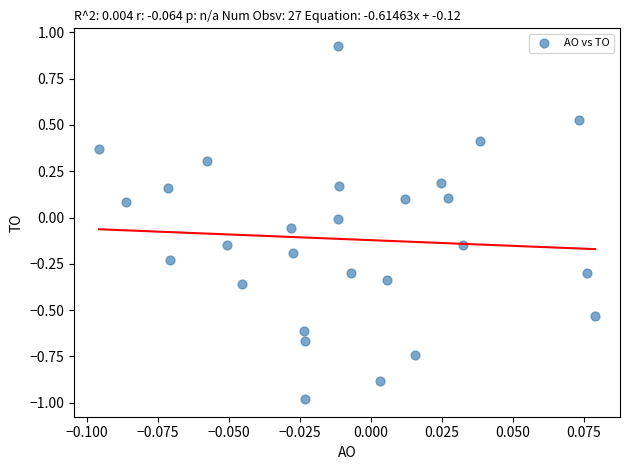

What is the range of Y values (max minus min)?

1.9